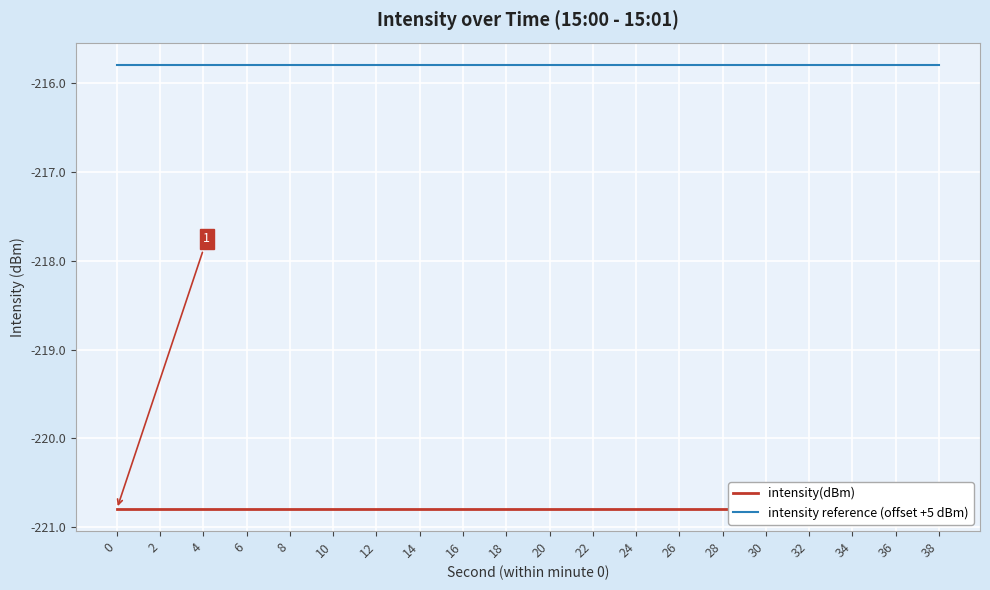

What is the value of the intensity reference (offset +5 dBm) point at the 20th from the left?

-215.8